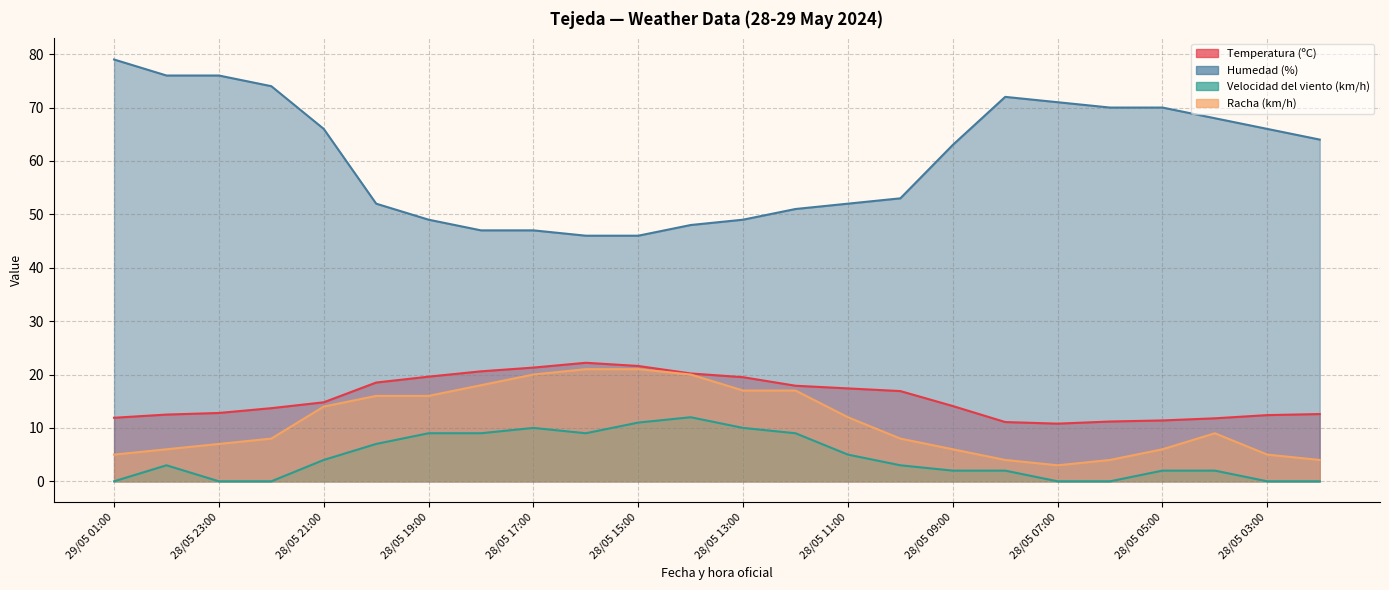

What position from the left is 28/05 14:00?

12